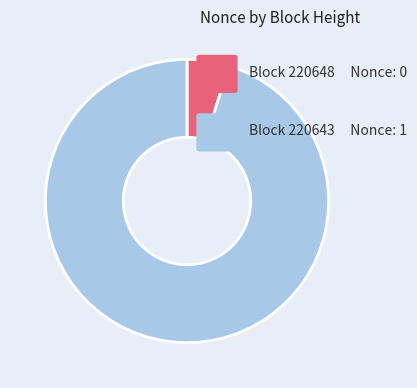

How many segments does this pie chart have?

2